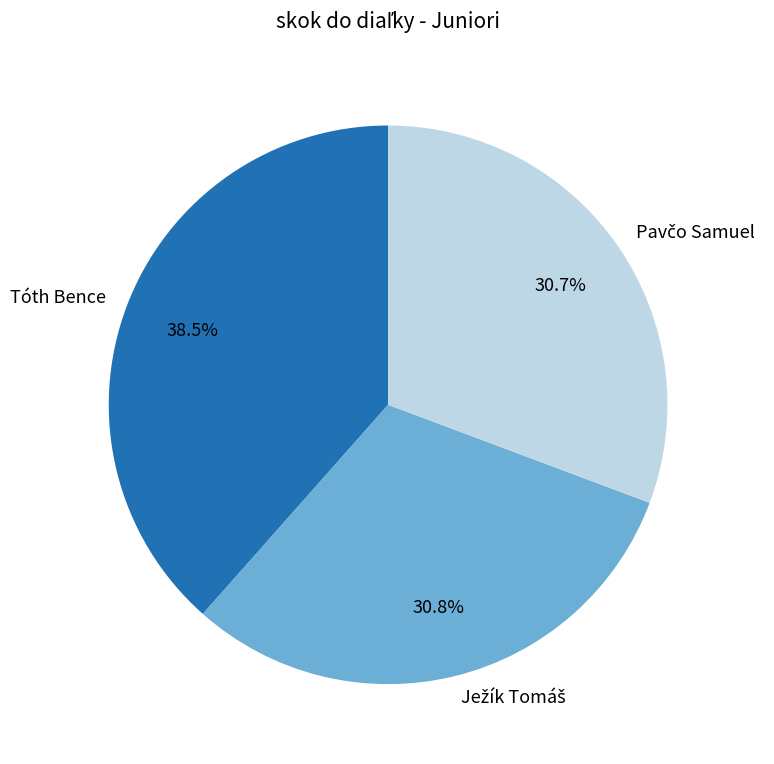

What is the largest slice in the pie chart?

Tóth Bence